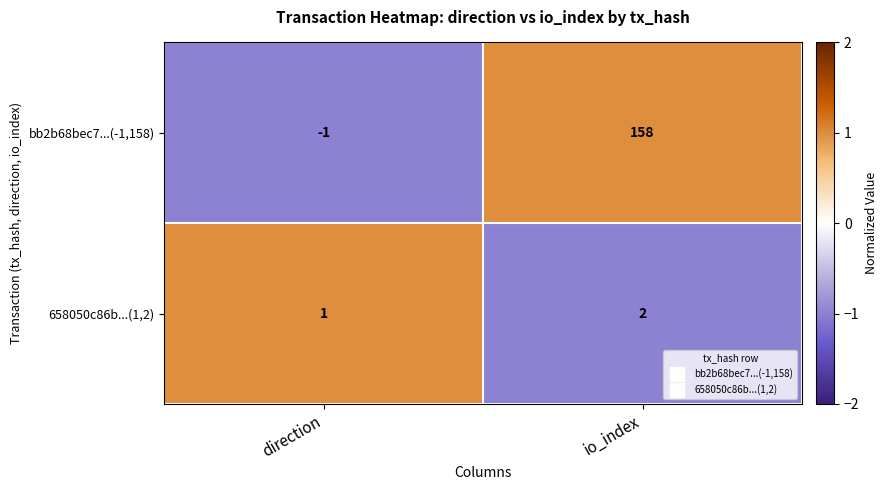

What is the difference between the highest and lowest values at io_index?

156